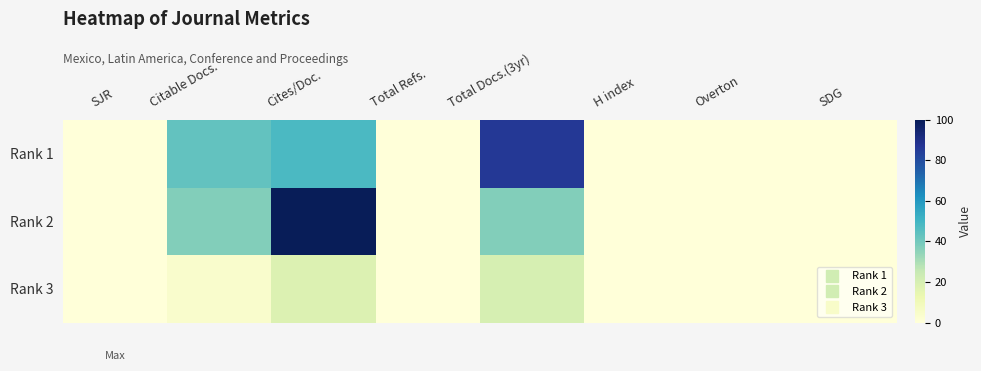

Count the number of data series in this chart.

3